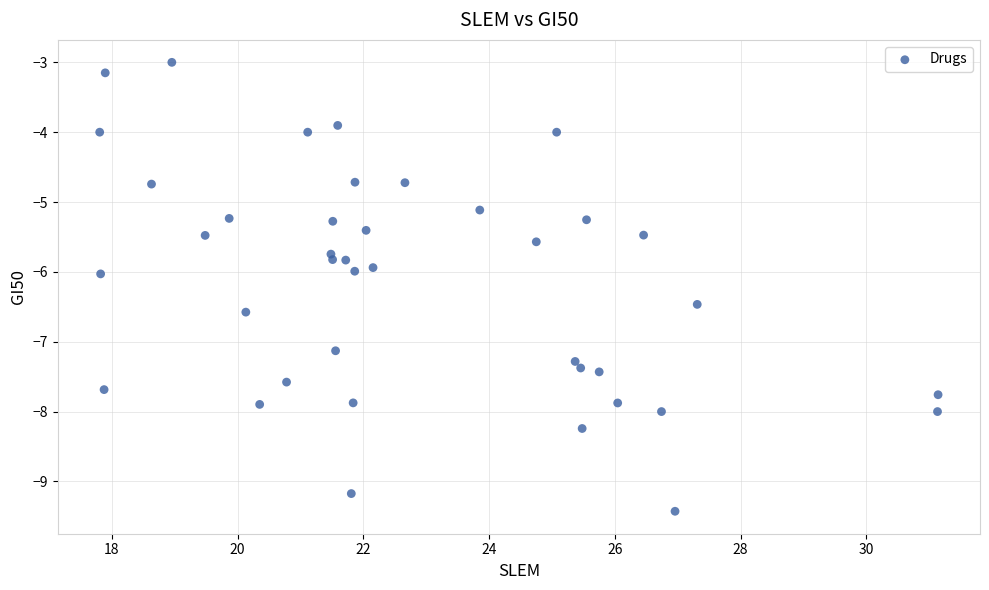

What is the range of X values (max minus min)?

13.3